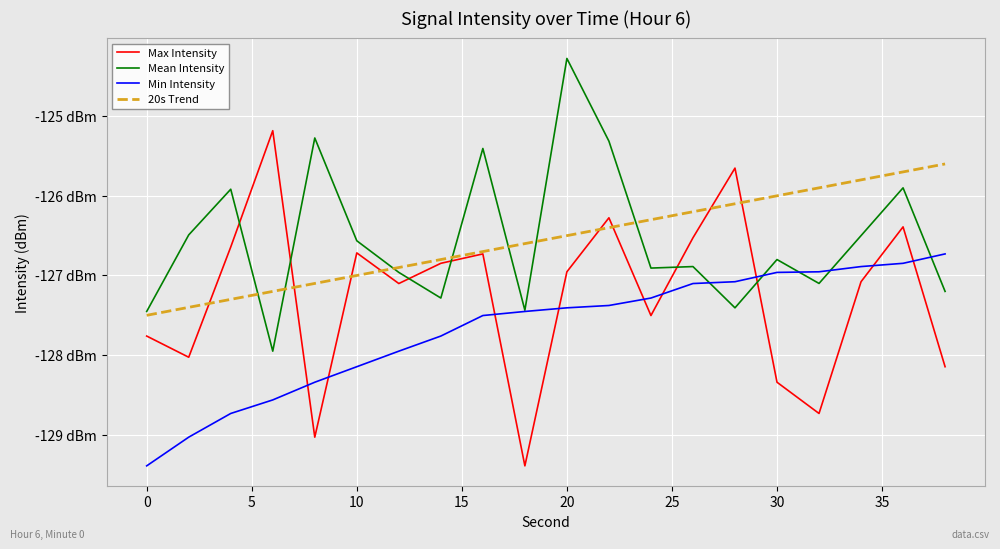

Which series has the largest range (max minus min)?

Max Intensity